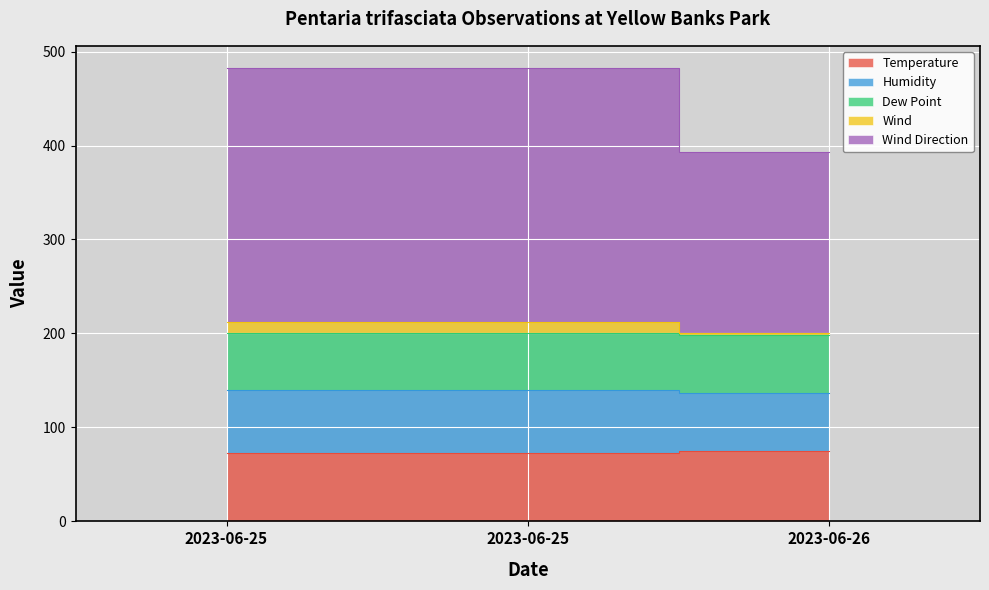

Is the value of Humidity at 2023-06-25 greater than the value of Temperature at 2023-06-26?

Yes